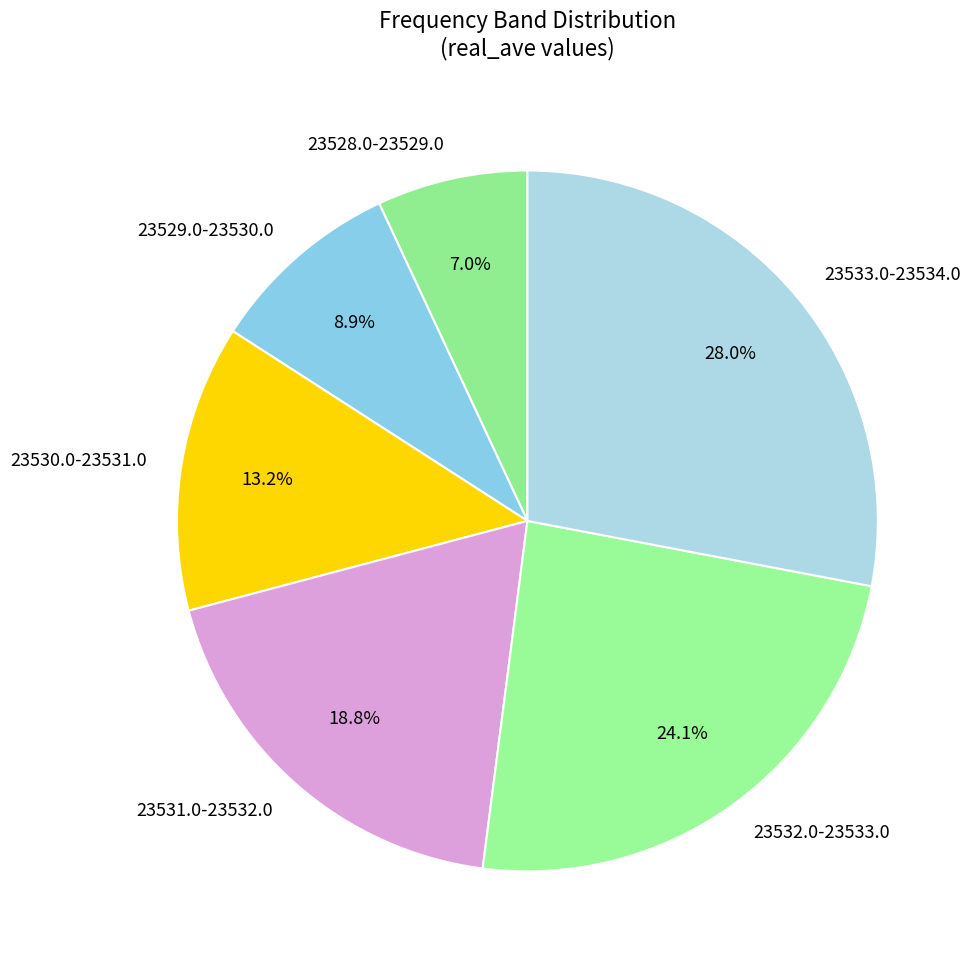

Rank the categories by value from highest to lowest.

23533.0-23534.0, 23532.0-23533.0, 23531.0-23532.0, 23530.0-23531.0, 23529.0-23530.0, 23528.0-23529.0